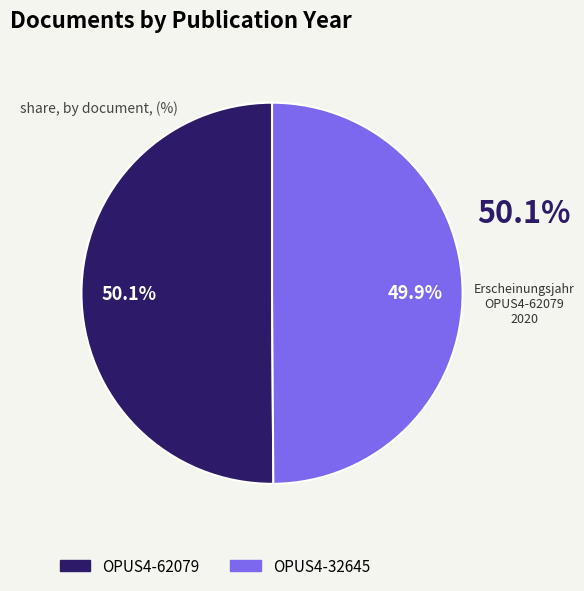

True or false: OPUS4-32645 accounts for 50% of the total.

True